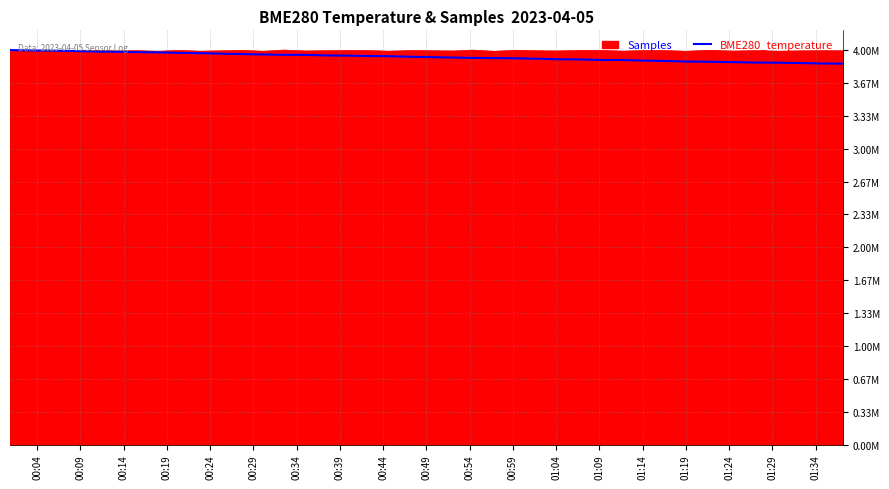

What are all the series names shown in the legend?

Samples, BME280_temperature